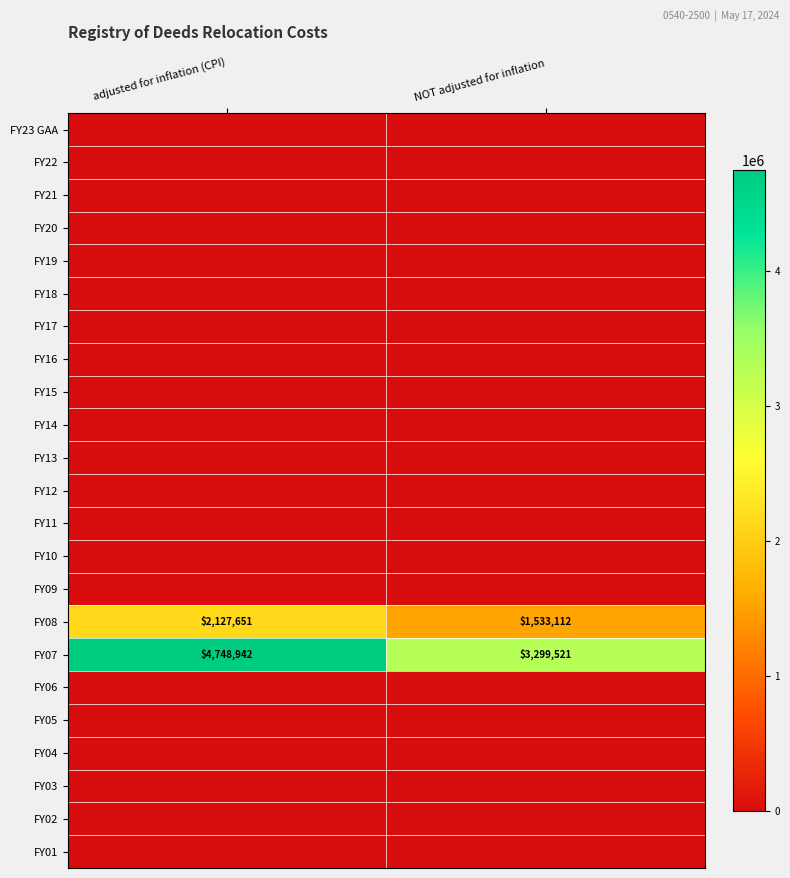

What is the total value across all series at NOT adjusted for inflation?

4832633